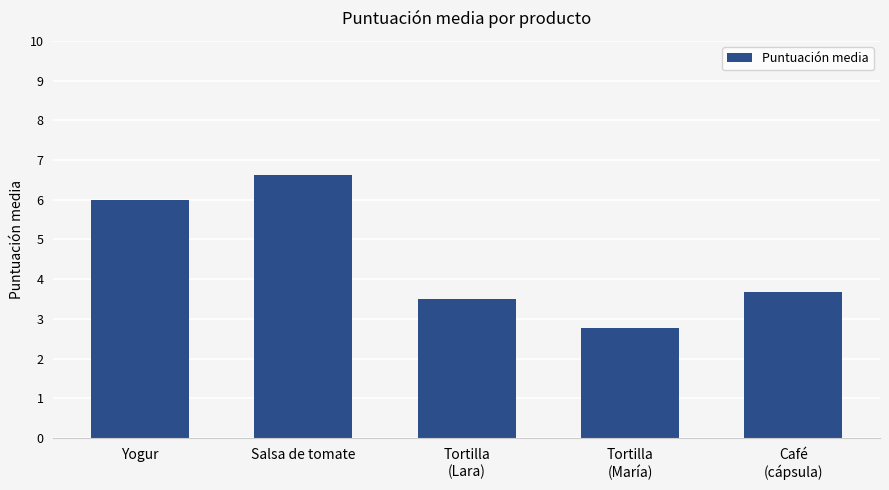

How many data points are above 3?

4